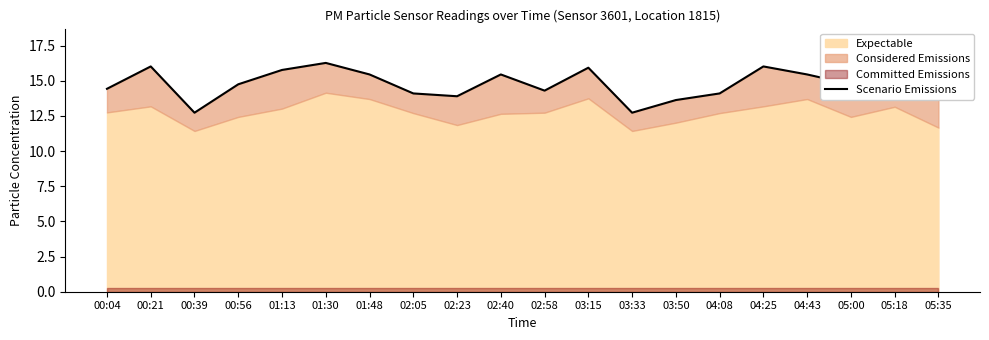

How many data points are less than 15?

10